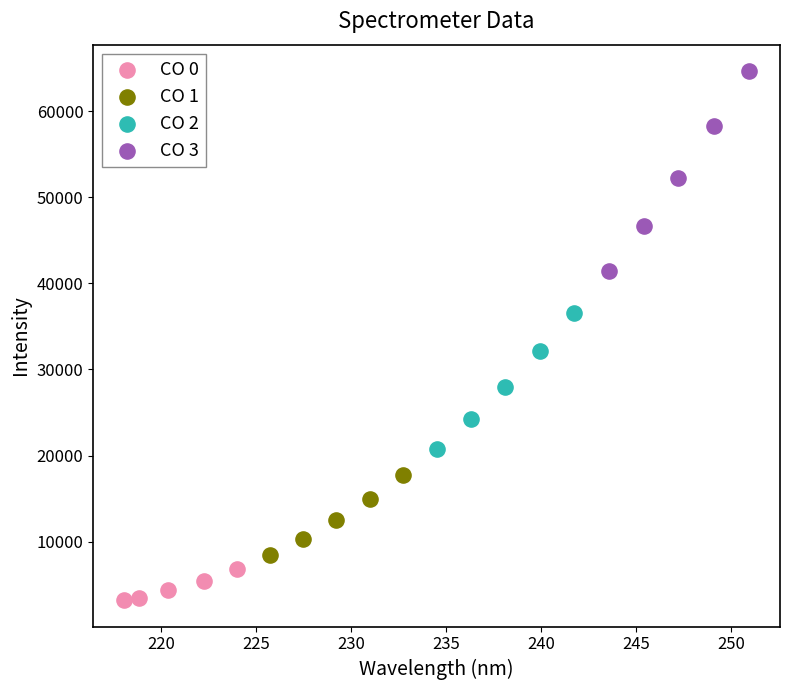

Which series has the largest Y range (max minus min)?

CO 3